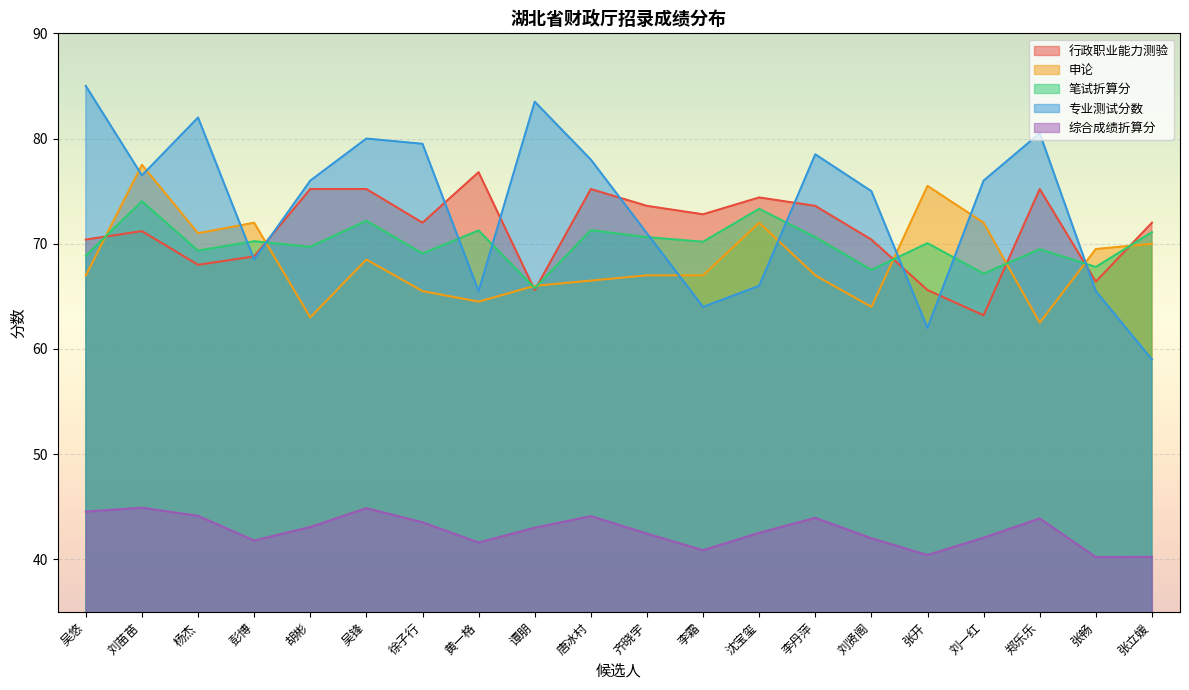

Reading left to right, list all the values displayed in this chart.

行政职业能力测验: 70.4	71.2	68.0	68.8	75.2	75.2	72.0	76.8	65.6	75.2	73.6	72.8	74.4	73.6	70.4	65.6	63.2	75.2	66.4	72.0
申论: 67.0	77.5	71.0	72.0	63.0	68.5	65.5	64.5	66.0	66.5	67.0	67.0	72.0	67.0	64.0	75.5	72.0	62.5	69.5	70.0
笔试折算分: 68.9	74.0	69.3	70.2	69.7	72.2	69.1	71.3	65.8	71.3	70.6	70.2	73.3	70.6	67.5	70.1	67.2	69.5	67.8	71.1
专业测试分数: 85.0	76.5	82.0	68.5	76.0	80.0	79.5	65.5	83.5	78.0	71.0	64.0	66.0	78.5	75.0	62.0	76.0	80.5	65.5	59.0
综合成绩折算分: 44.5	44.9	44.1	41.8	43.1	44.9	43.5	41.6	43.0	44.1	42.5	40.9	42.5	44.0	42.0	40.4	42.1	43.9	40.2	40.2